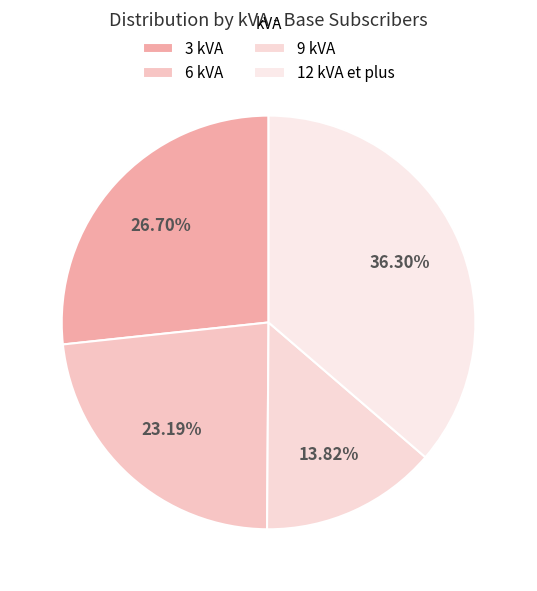

Is it true that 12 kVA et plus is 36% of the pie?

True